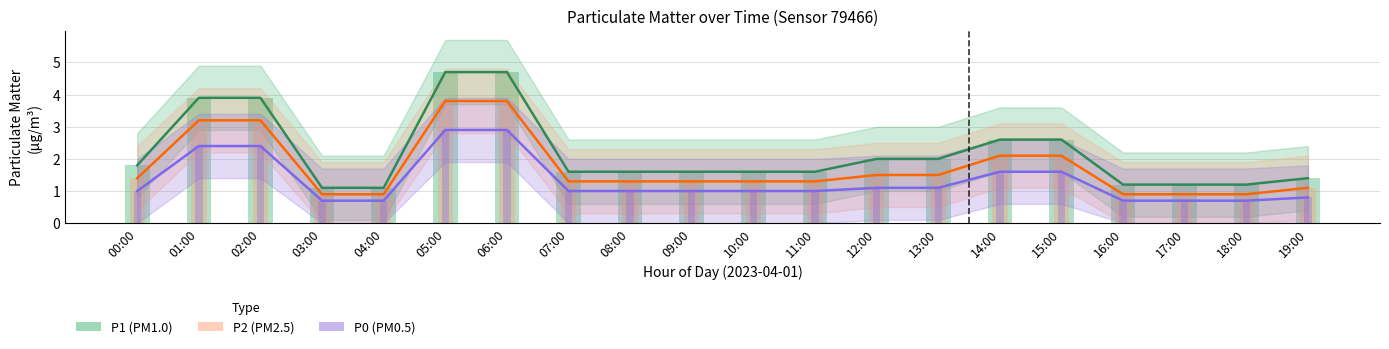

Which series has the largest range (max minus min)?

P1